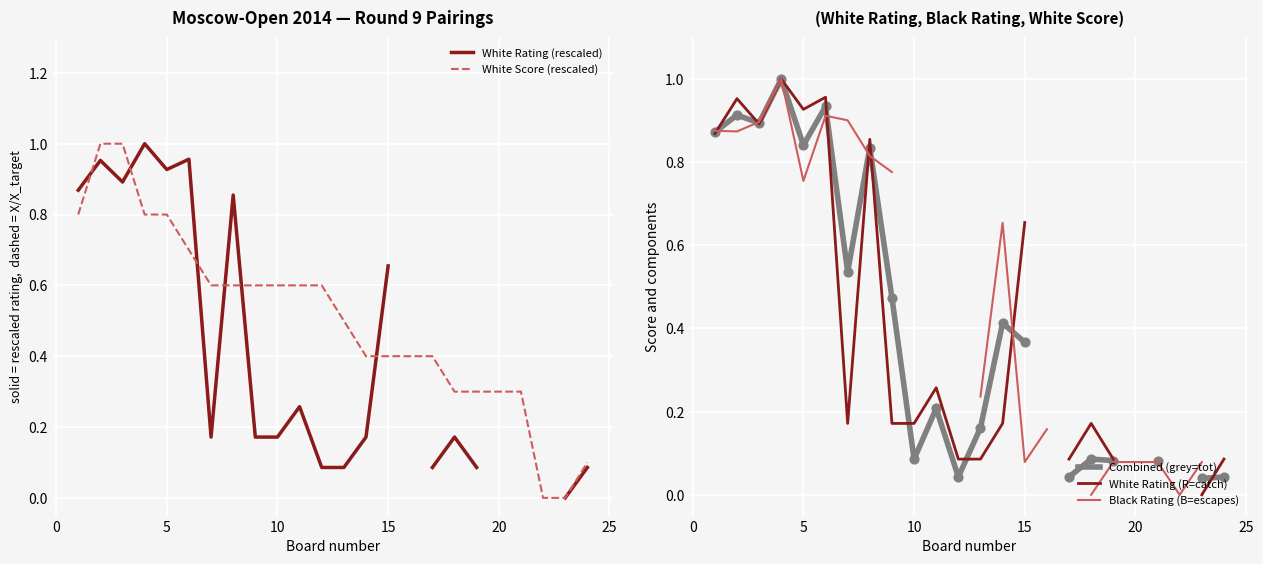

What are all the series names shown in the legend?

White Rating (rescaled), White Score (rescaled), Combined (grey=tot), White Rating (R=catch), Black Rating (B=escapes)